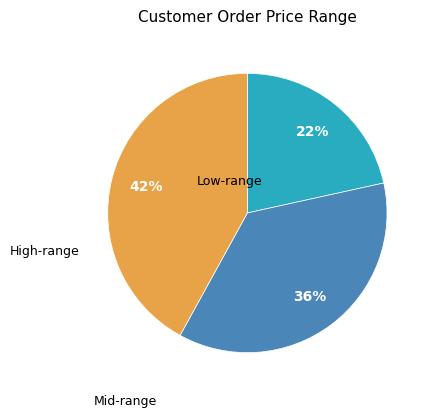

Does High-range account for over 50% of the chart?

No